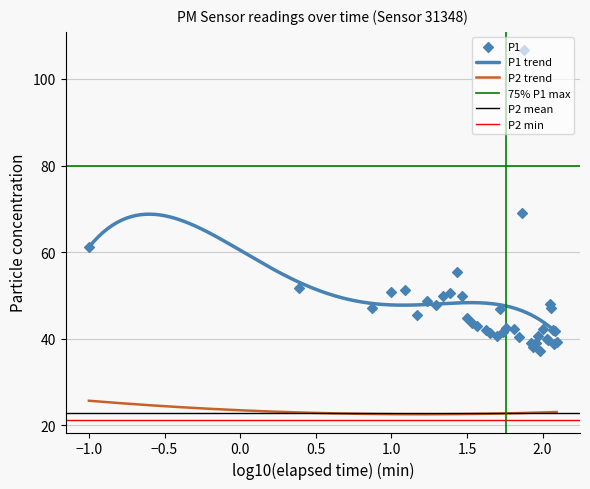

True or false: P1 trend and P2 trend intersect in this chart.

False